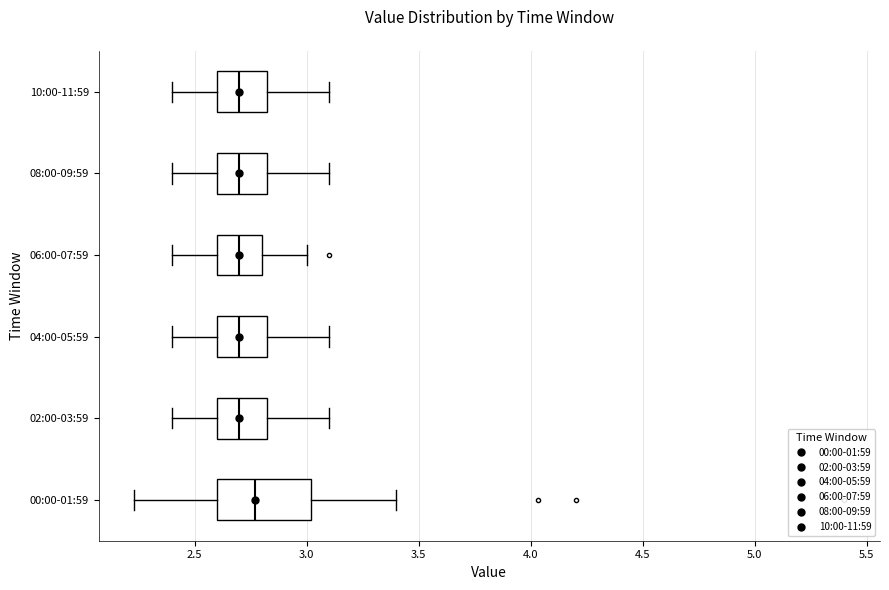

Which box is the widest, from its left edge to its right edge?

00:00-01:59